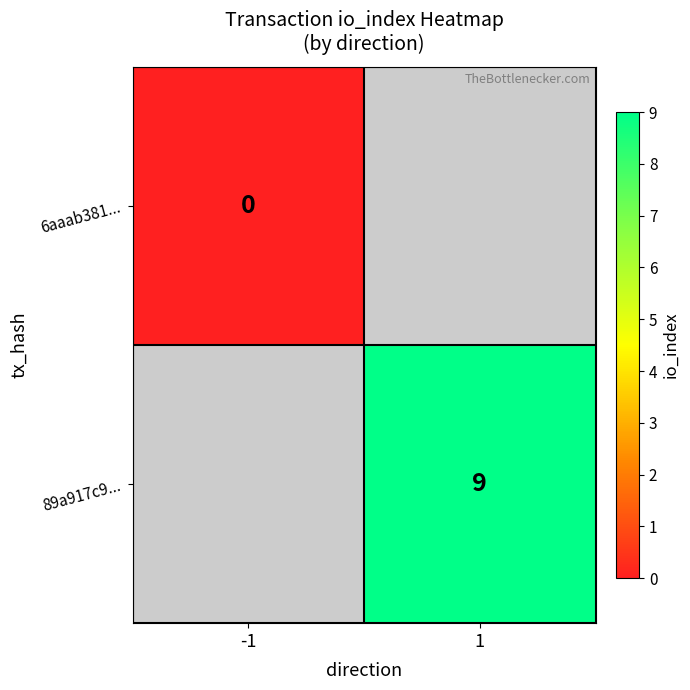

How many data points does each series have?

2